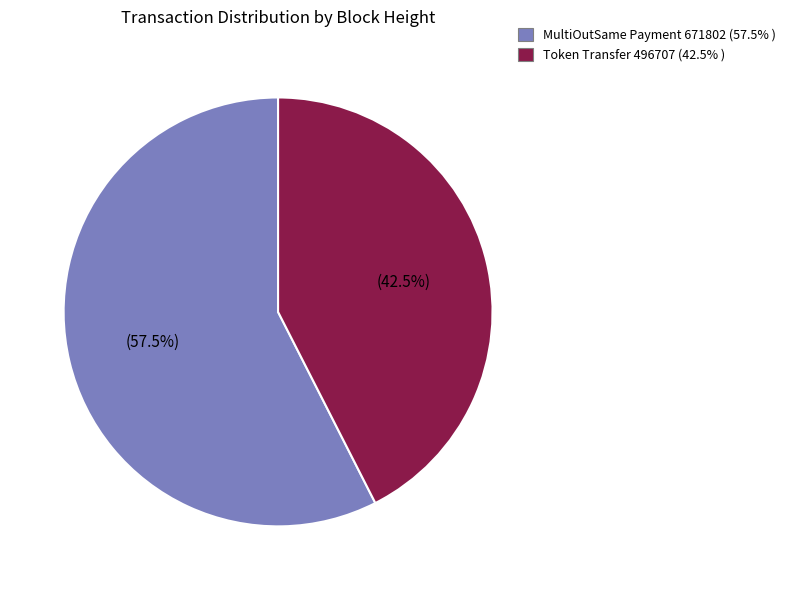

Is there any slice that represents more than half of the pie?

Yes